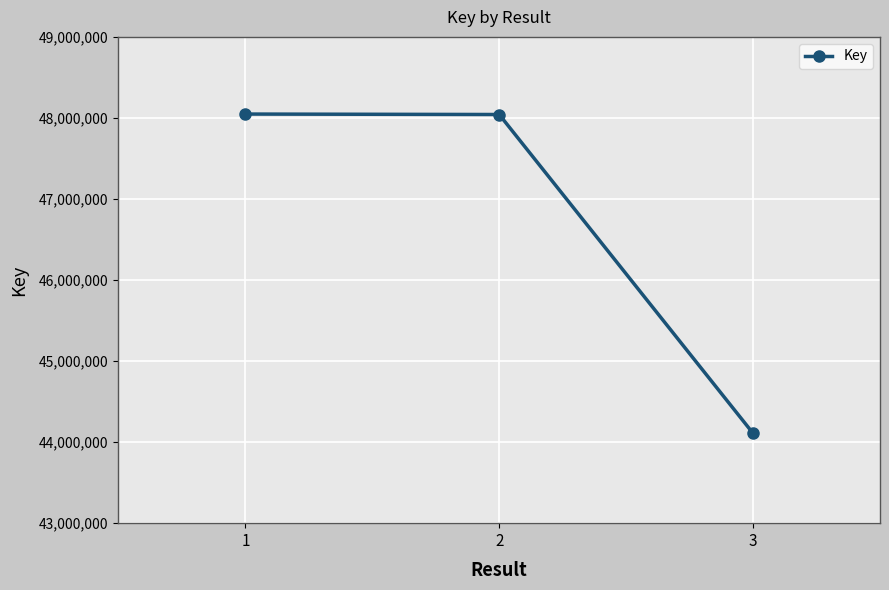

How many lines are shown in the chart?

1